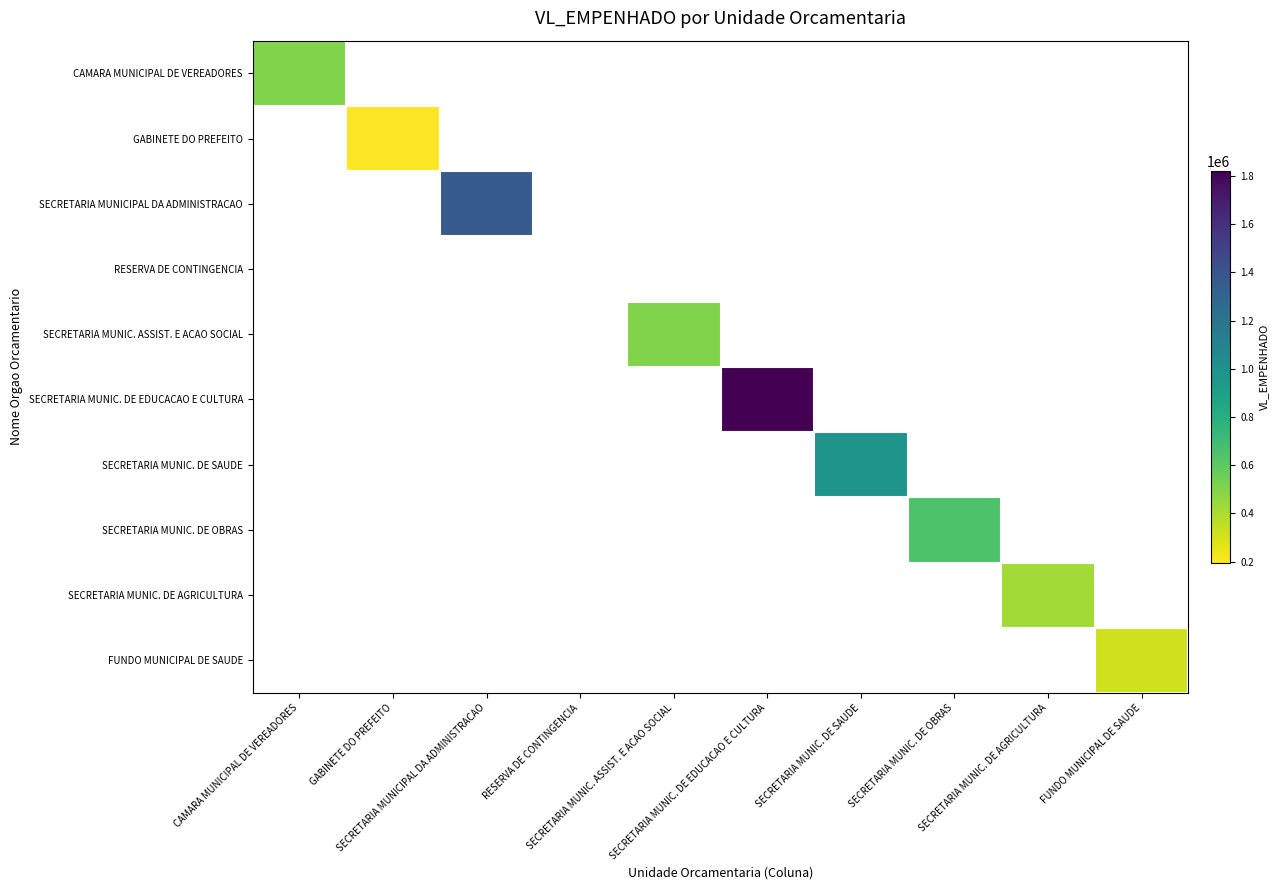

How many categories are shown in the chart?

10